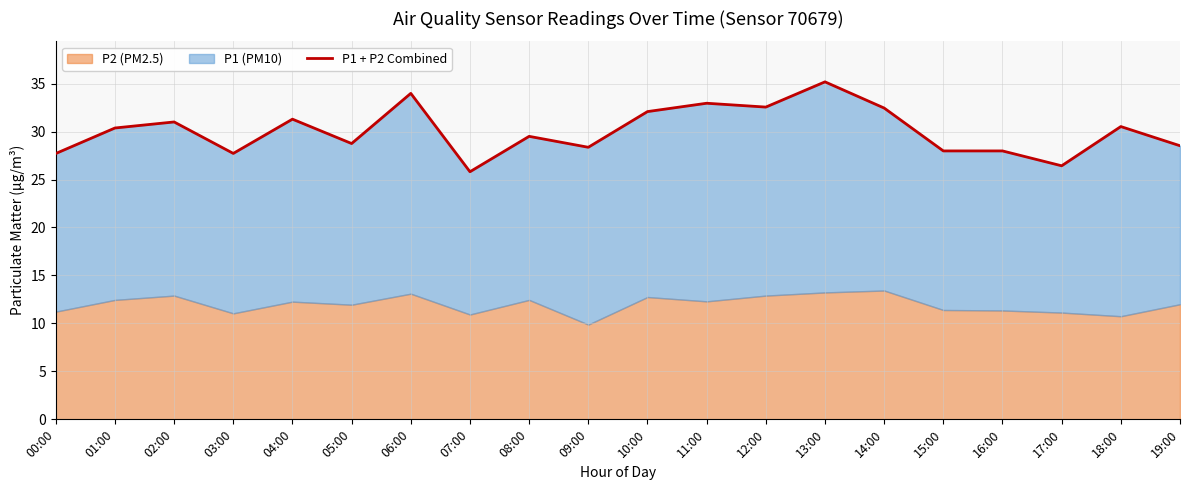

What is the label of the 5th point from the left?

04:00